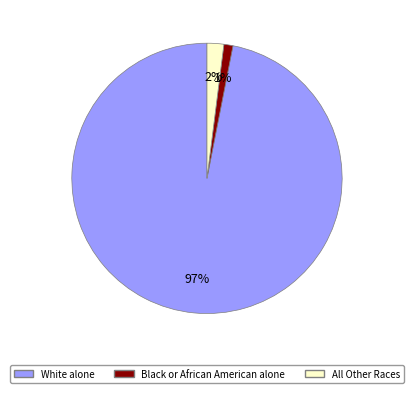

Is there a majority slice in this chart?

Yes